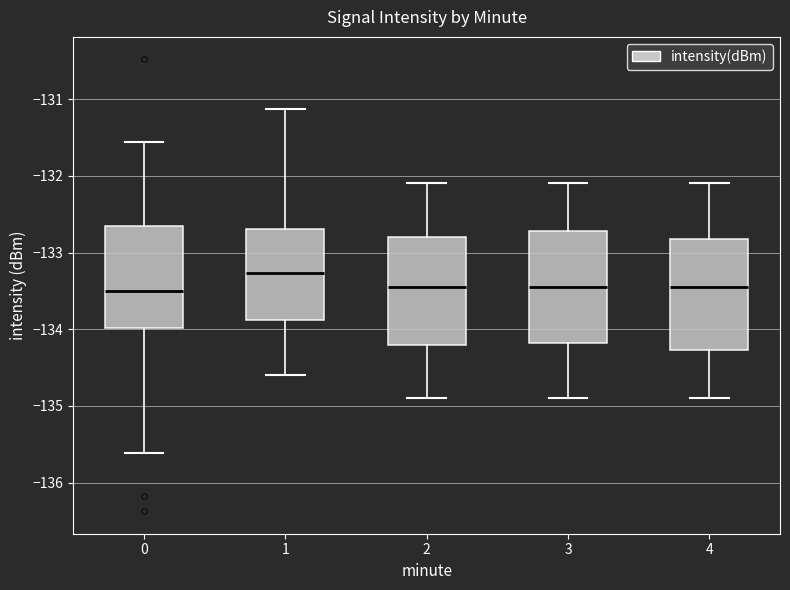

Which box has the highest median line?

1